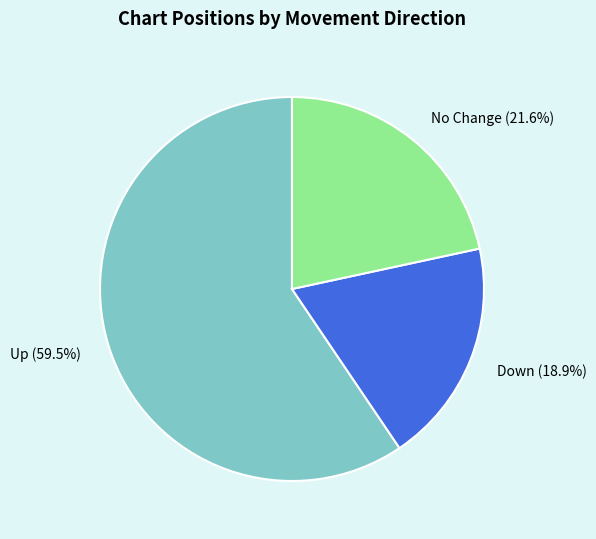

How many slices are in this pie chart?

3